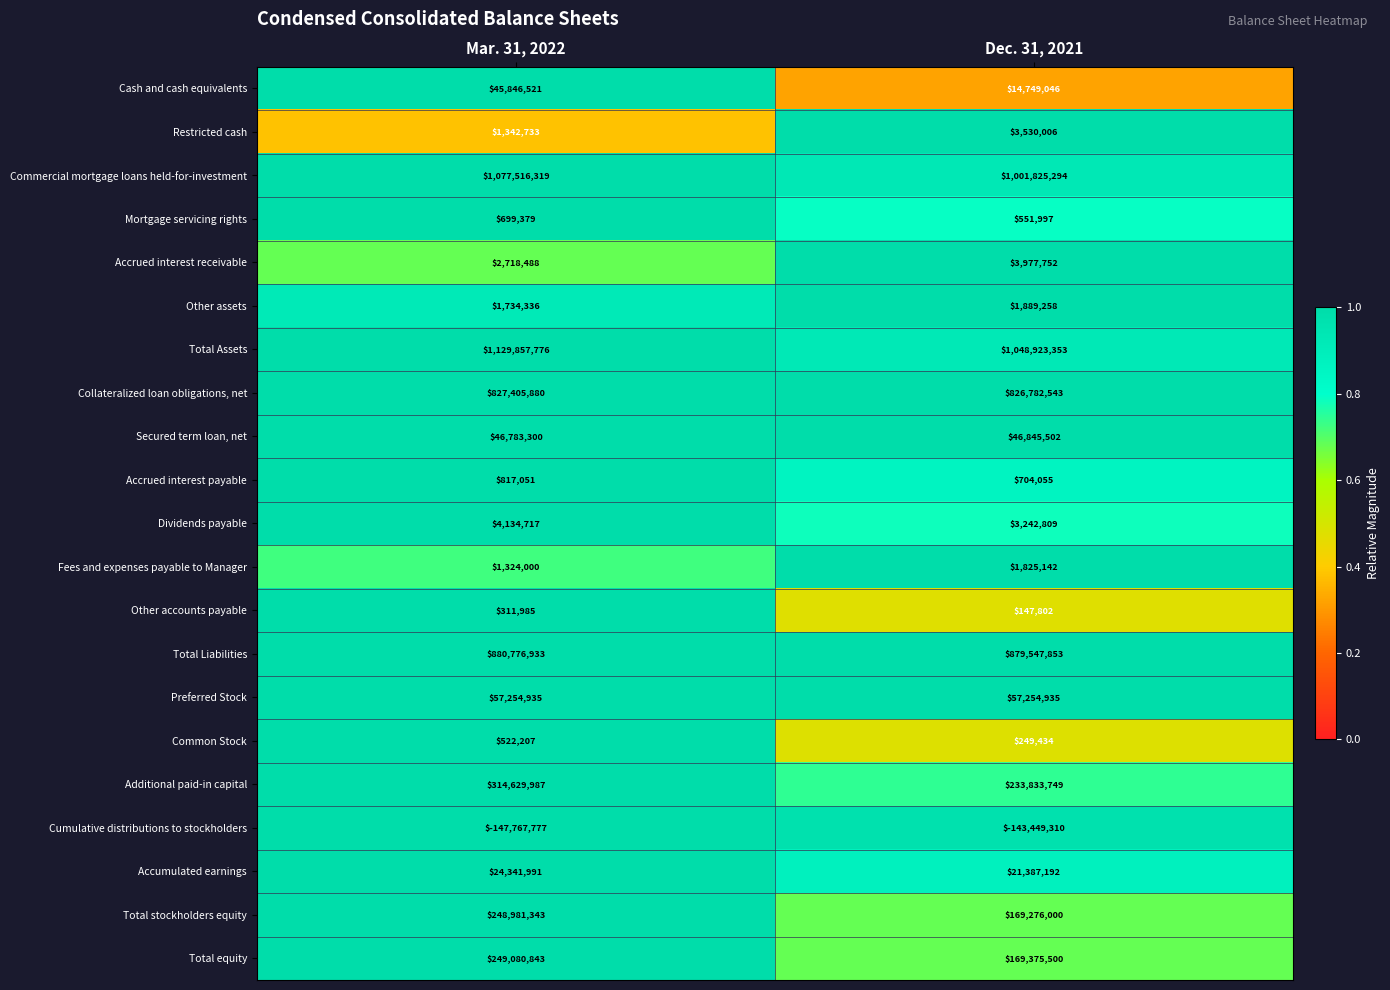

List the series in order of their peak value, highest first.

Total Assets, Commercial mortgage loans held-for-investment, Total Liabilities, Collateralized loan obligations, net, Additional paid-in capital, Total equity, Total stockholders equity, Preferred Stock, Secured term loan, net, Cash and cash equivalents, Accumulated earnings, Dividends payable, Accrued interest receivable, Restricted cash, Other assets, Fees and expenses payable to Manager, Accrued interest payable, Mortgage servicing rights, Common Stock, Other accounts payable, Cumulative distributions to stockholders